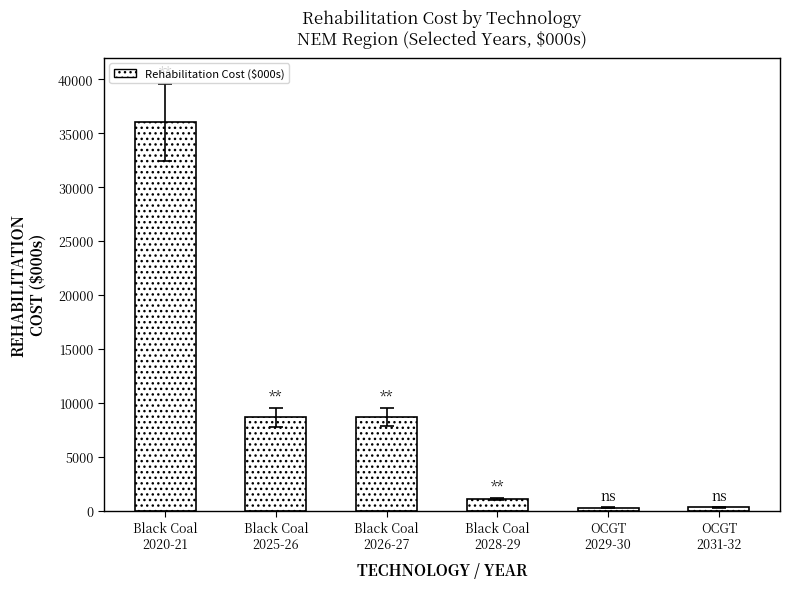

Which label corresponds to the largest value in the chart?

Black Coal
2020-21